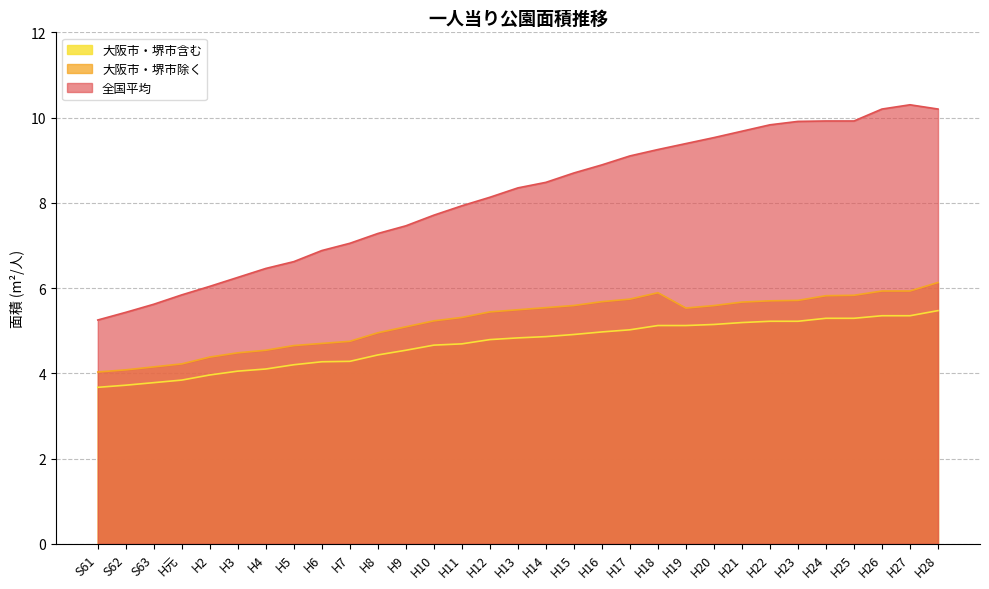

What is the difference between the 全国平均 values at H20 and H7?

2.5